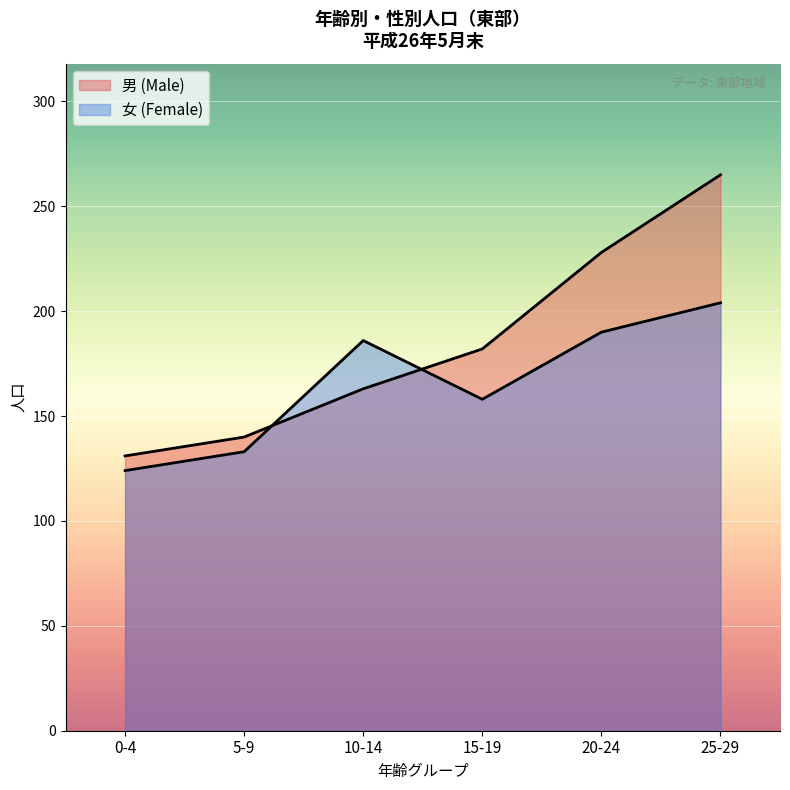

At which label is 男 (Male) closest to 198?

15-19